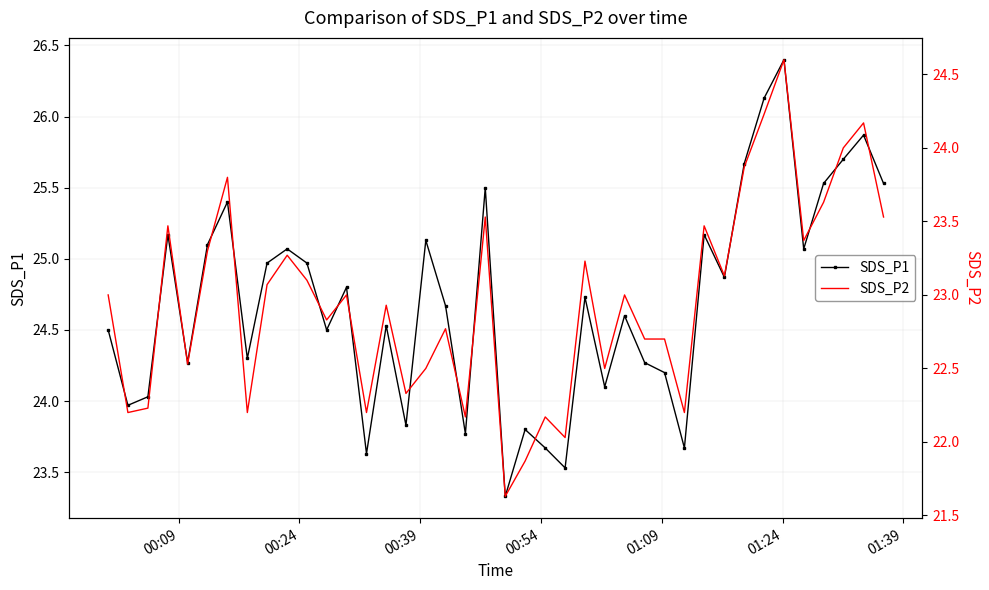

List the series in order of their overall mean, lowest first.

SDS_P2, SDS_P1